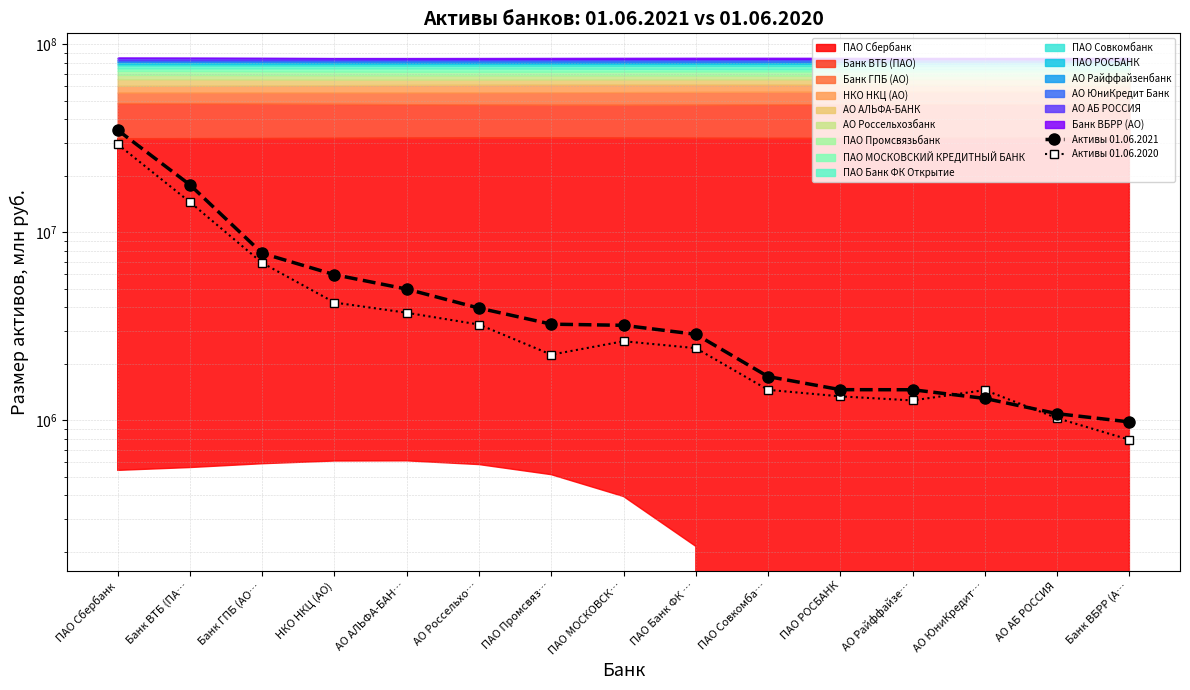

What is the difference between the Активы 01.06.2021 values at ПАО Сбербанк and ПАО МОСКОВСК…?

31795826.7